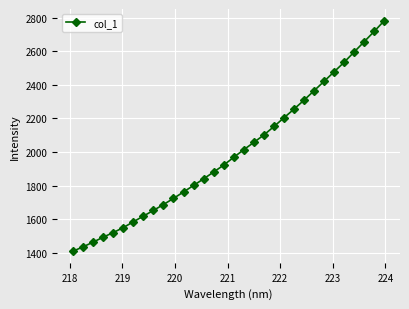

What is the greatest value displayed?

2782.9